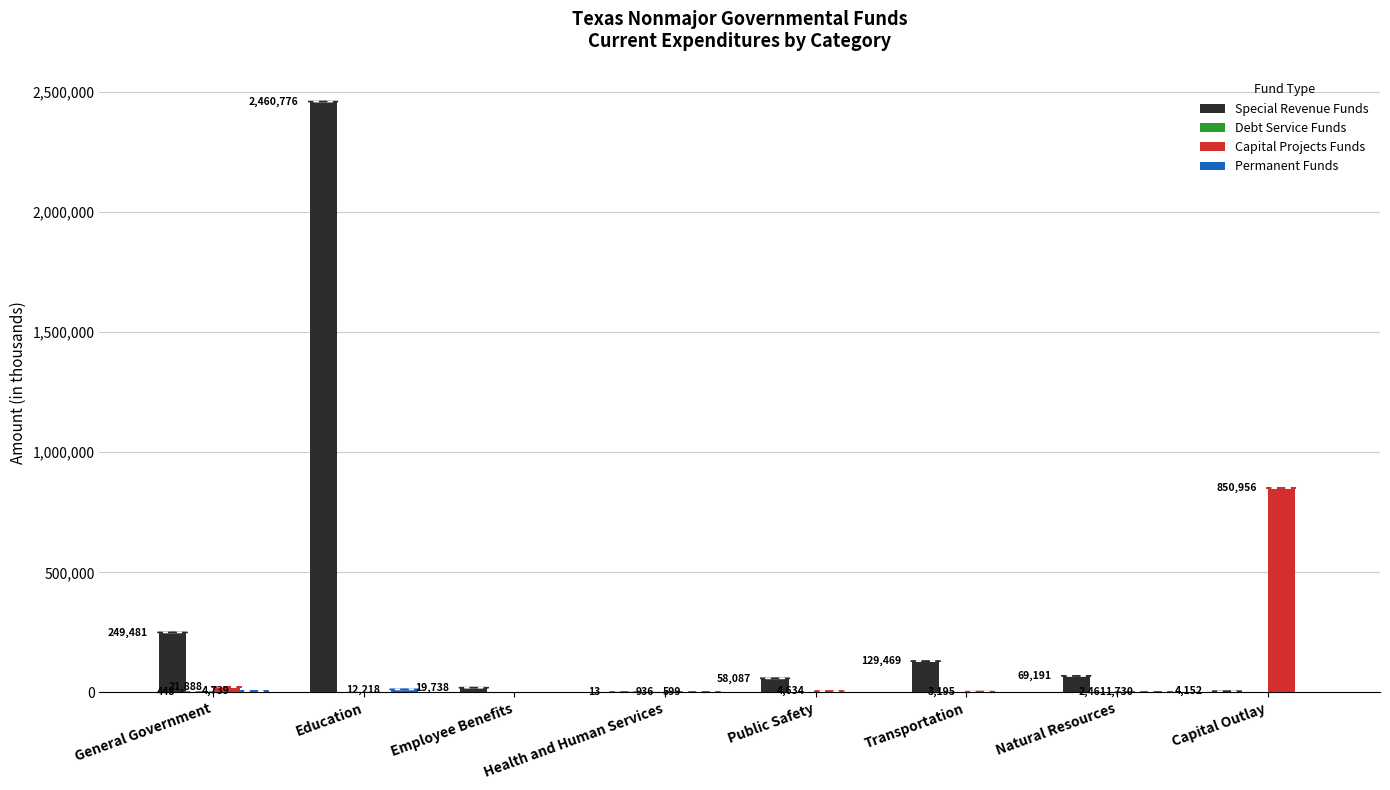

At which category is the sum across all series the highest?

Education